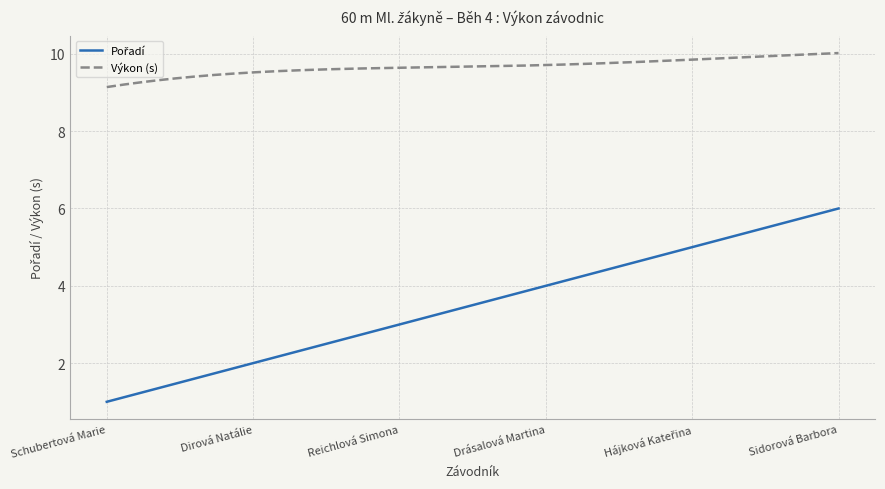

Count the number of categories in the chart.

300